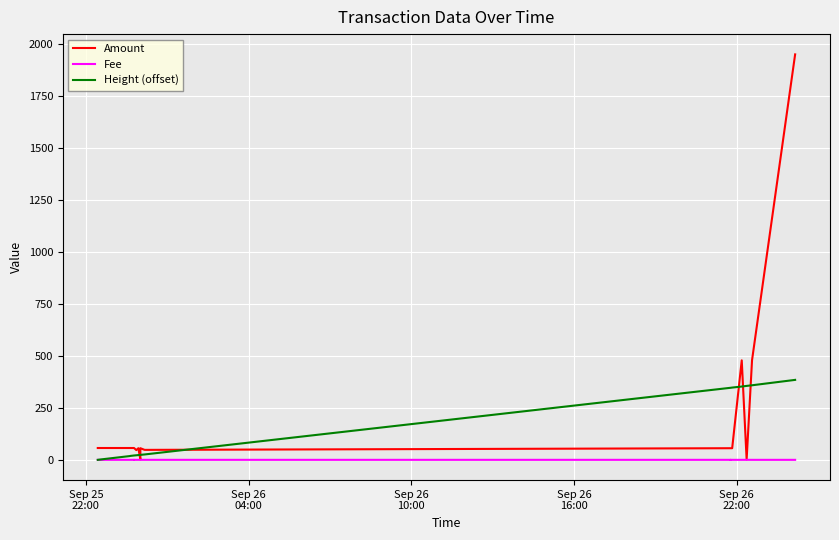

Which category has the lowest value across all series?

Sep 25
22:00